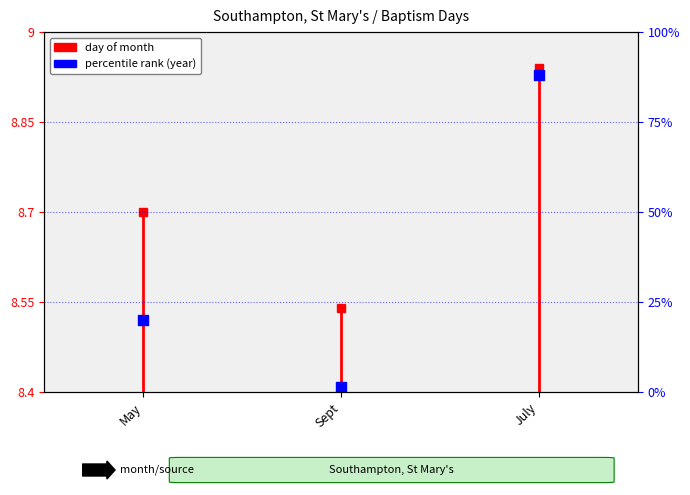

What is the value of the 2nd point from the left?

8.4